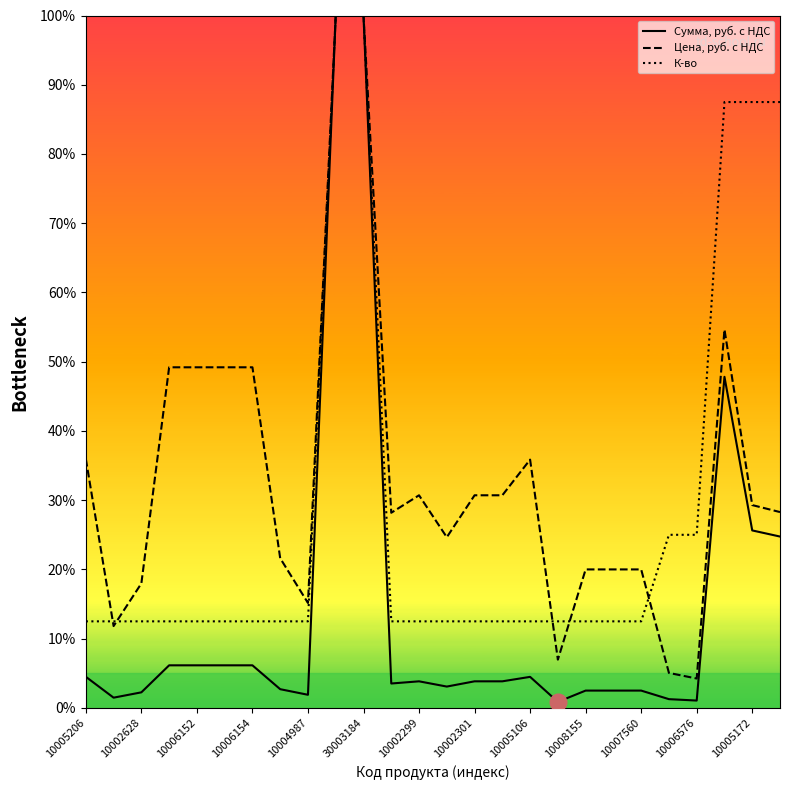

True or false: К-во has more than 1 interior local peaks.

False